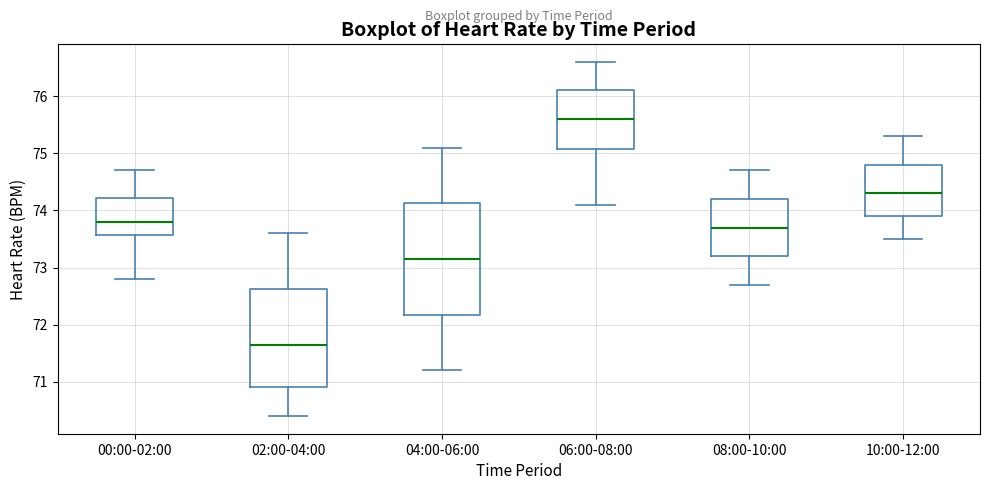

Which box has the lowest median line?

02:00-04:00